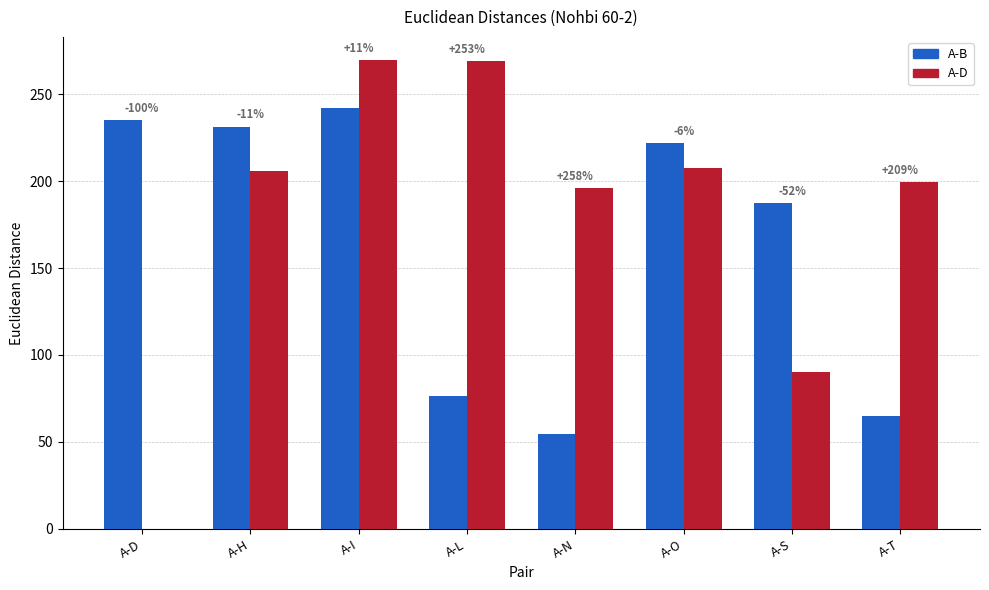

What are all the series names shown in the legend?

A-B, A-D